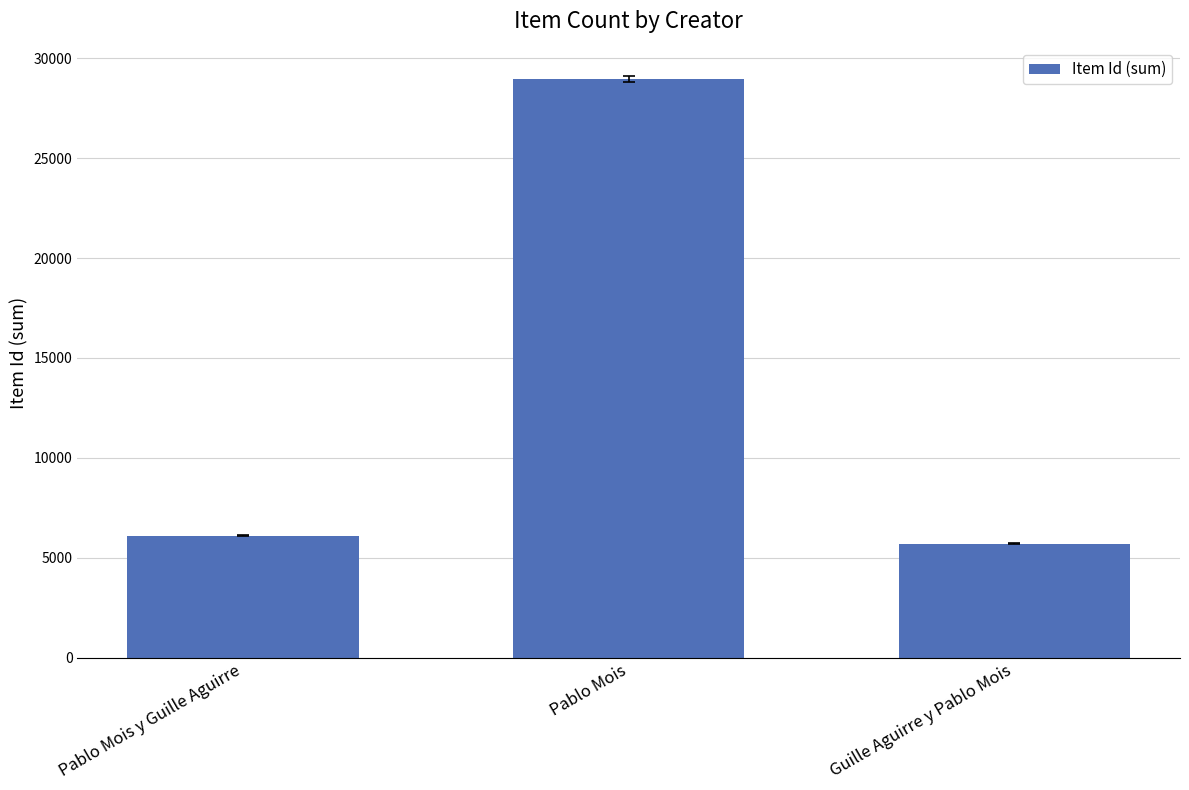

At which label is the value closest to 17328?

Pablo Mois y Guille Aguirre